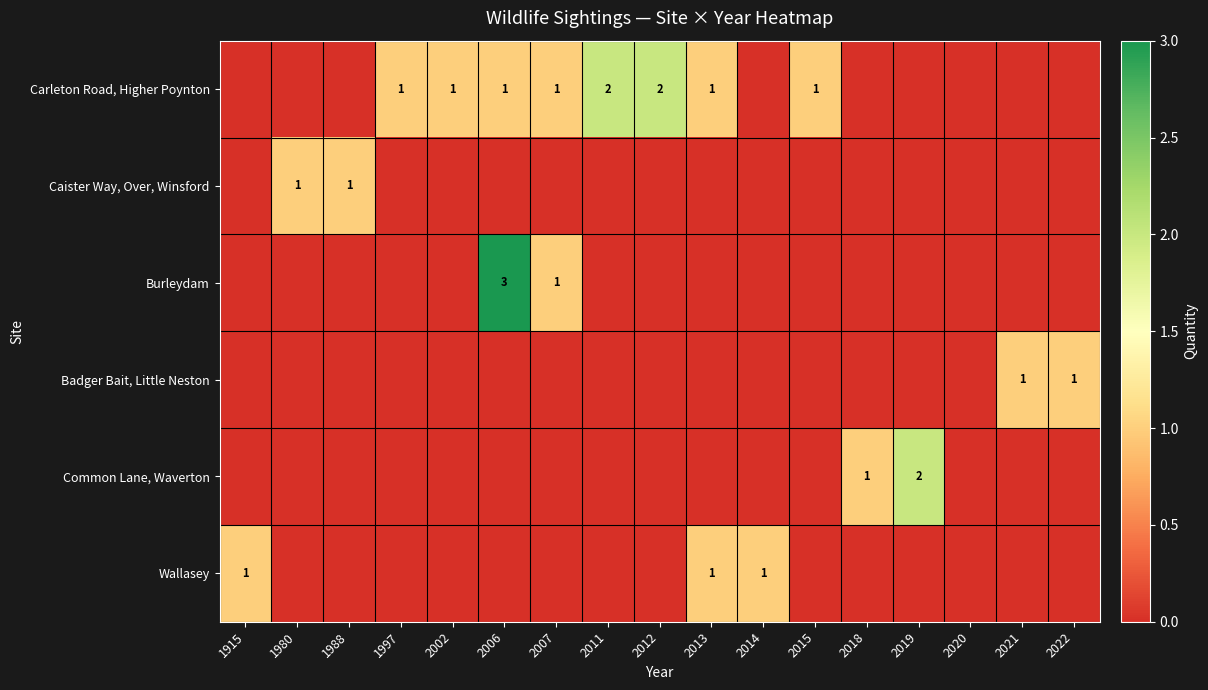

Is it true that Caister Way, Over, Winsford equals 0 at 2019?

True